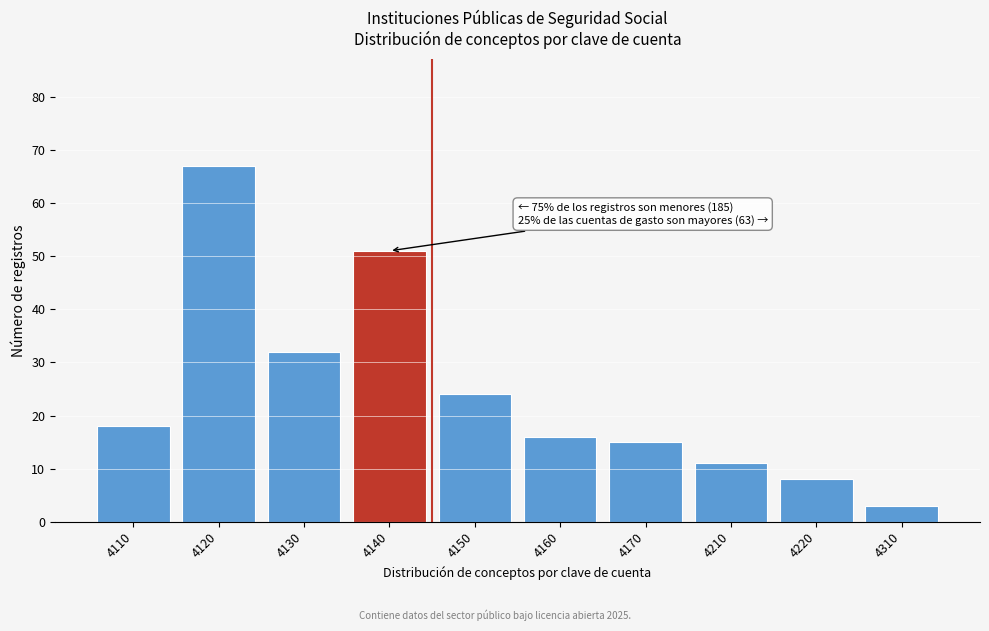

Reading left to right, list all the values displayed in this chart.

18	67	32	51	24	16	15	11	8	3